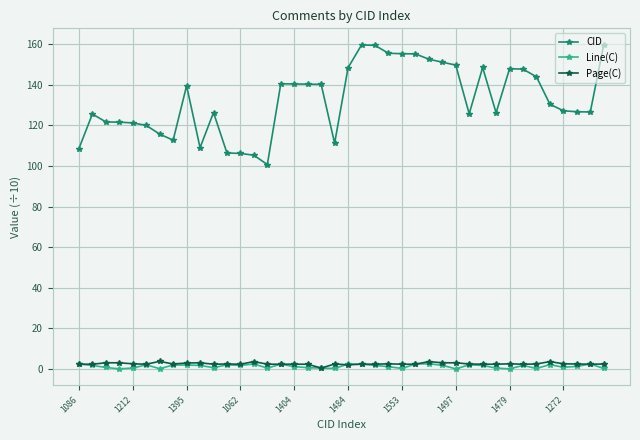

Which series has the largest total across all categories?

CID